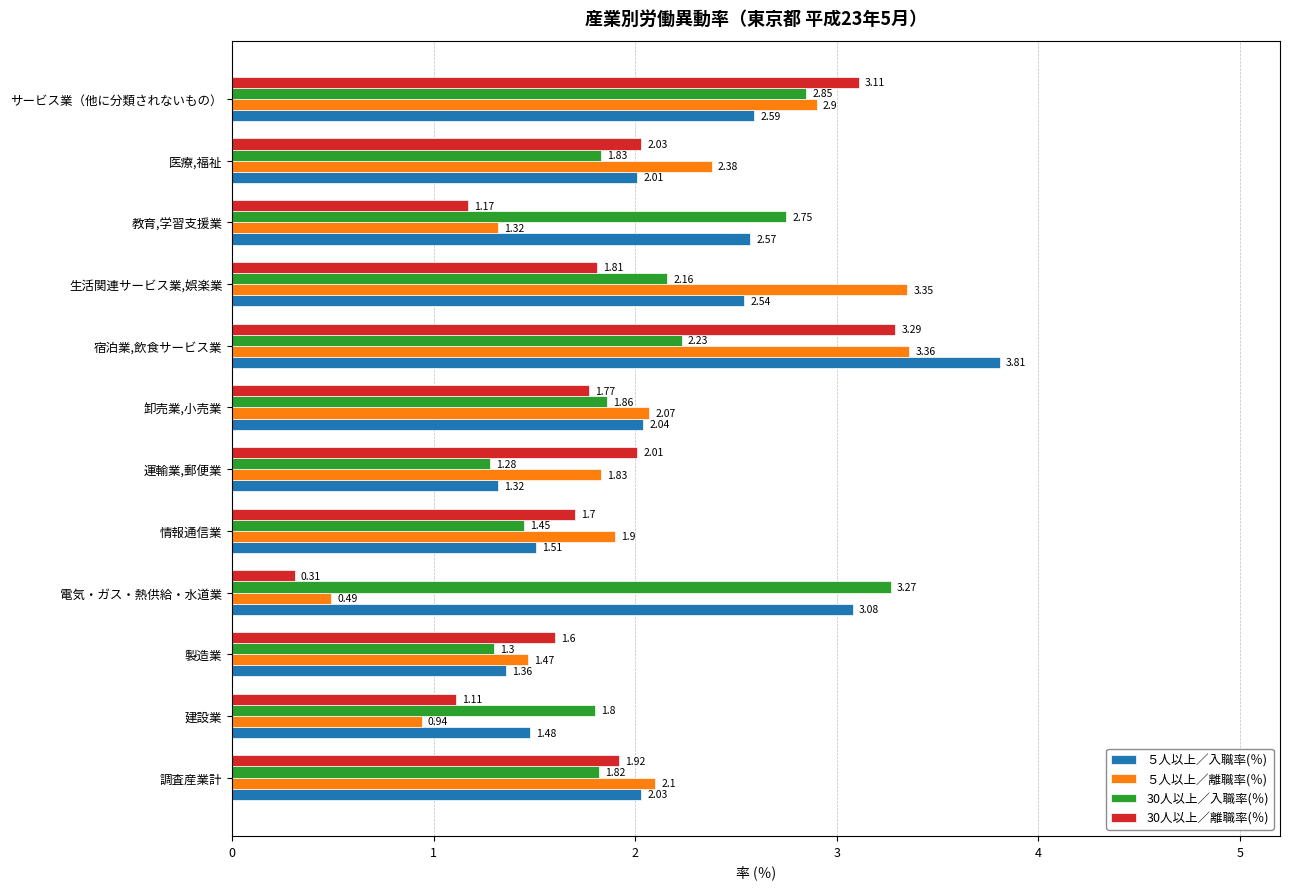

List the labels in order of ５人以上／入職率(％) value, smallest first.

運輸業,郵便業, 製造業, 建設業, 情報通信業, 医療,福祉, 調査産業計, 卸売業,小売業, 生活関連サービス業,娯楽業, 教育,学習支援業, サービス業（他に分類されないもの）, 電気・ガス・熱供給・水道業, 宿泊業,飲食サービス業